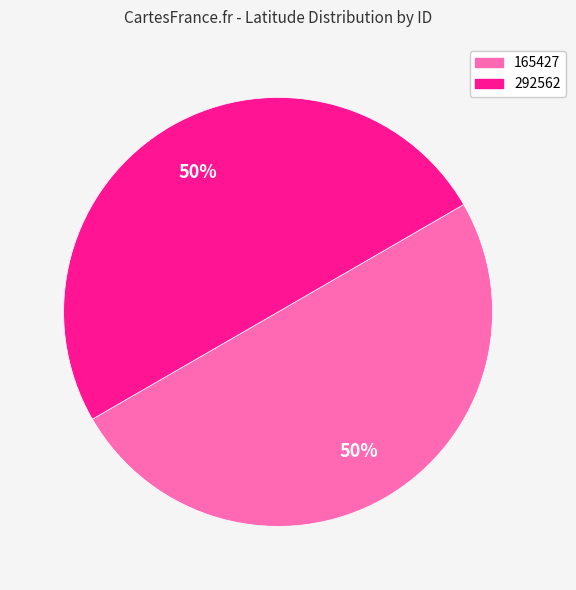

What is the ratio of the value at 165427 to the value at 292562?

1.0